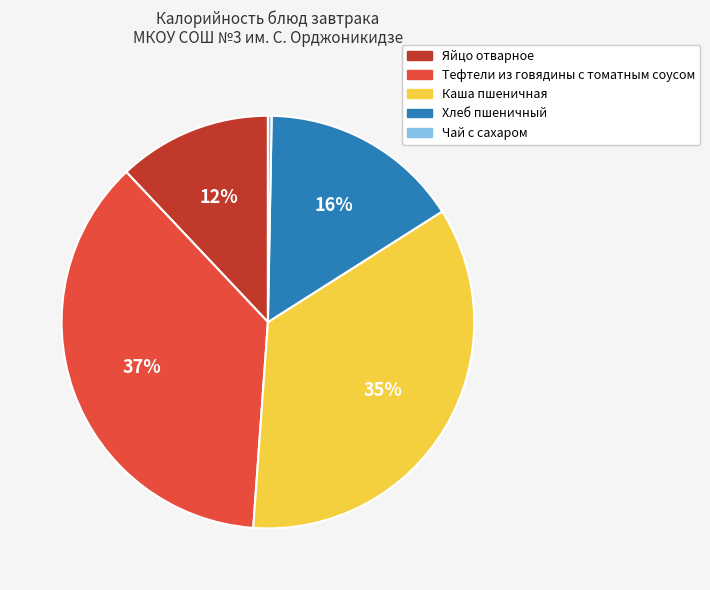

Which has a higher value, Каша пшеничная or Тефтели из говядины с томатным соусом?

Тефтели из говядины с томатным соусом